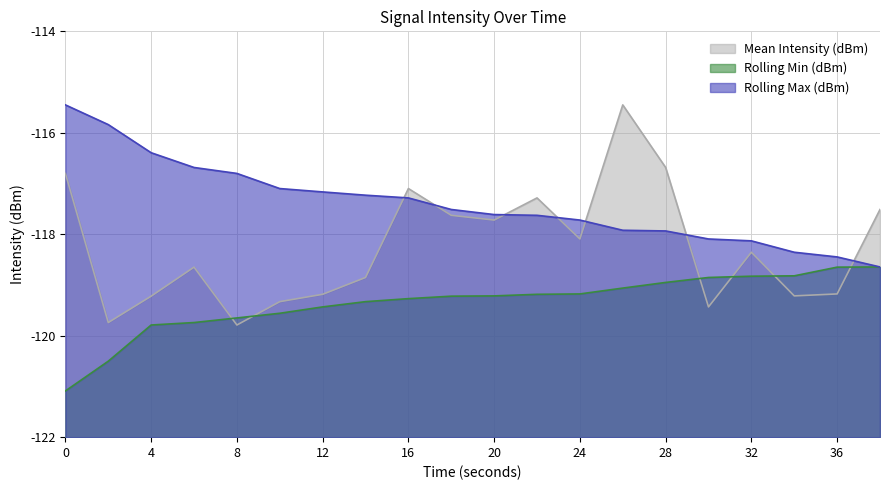

How many values in the Rolling Max (dBm) series are below -117?

15